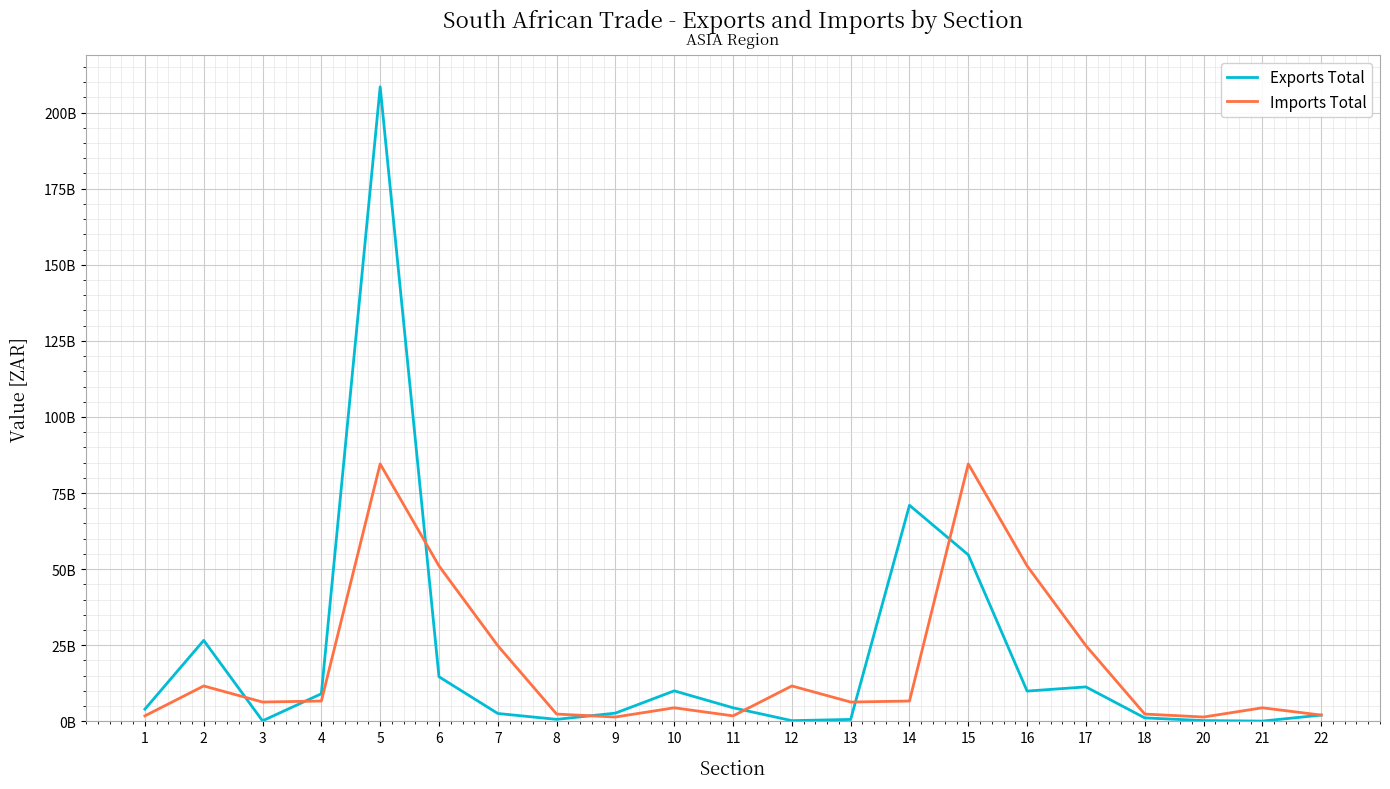

Between which two adjacent categories do Exports Total and Imports Total first intersect?

2 and 3